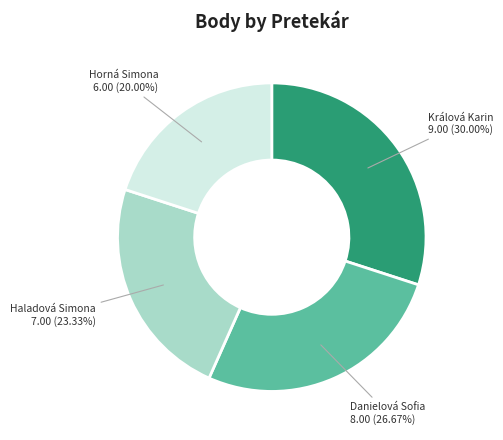

To the nearest percent, what is the difference between the Danielová Sofia and Králová Karin slice percentages?

3%